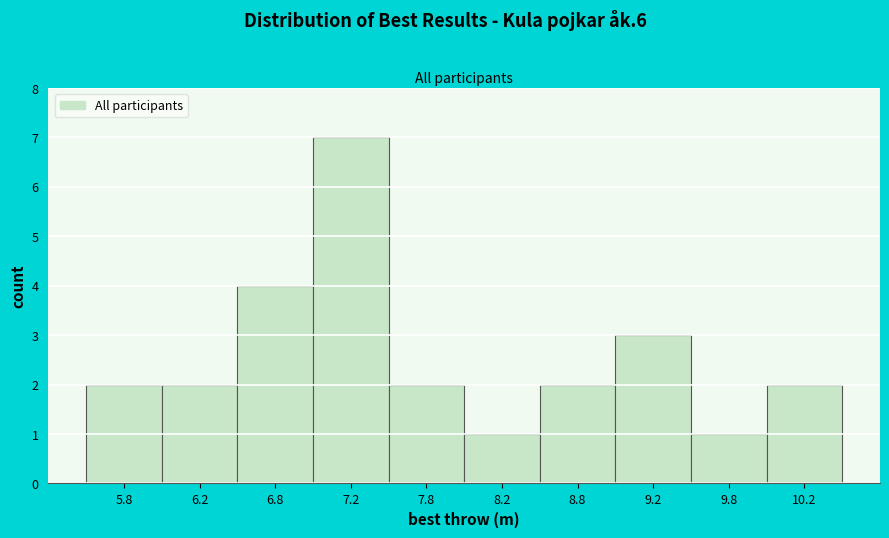

Reading left to right, transcribe this chart: for each bar, give the range it covers on the x-axis and its height. The values are not printed on the chart, so give them approximately, as read against the axis.

5.5 to 6.0: 2
6.0 to 6.5: 2
6.5 to 7.0: 4
7.0 to 7.5: 7
7.5 to 8.0: 2
8.0 to 8.5: 1
8.5 to 9.0: 2
9.0 to 9.5: 3
9.5 to 10.0: 1
10.0 to 10.5: 2